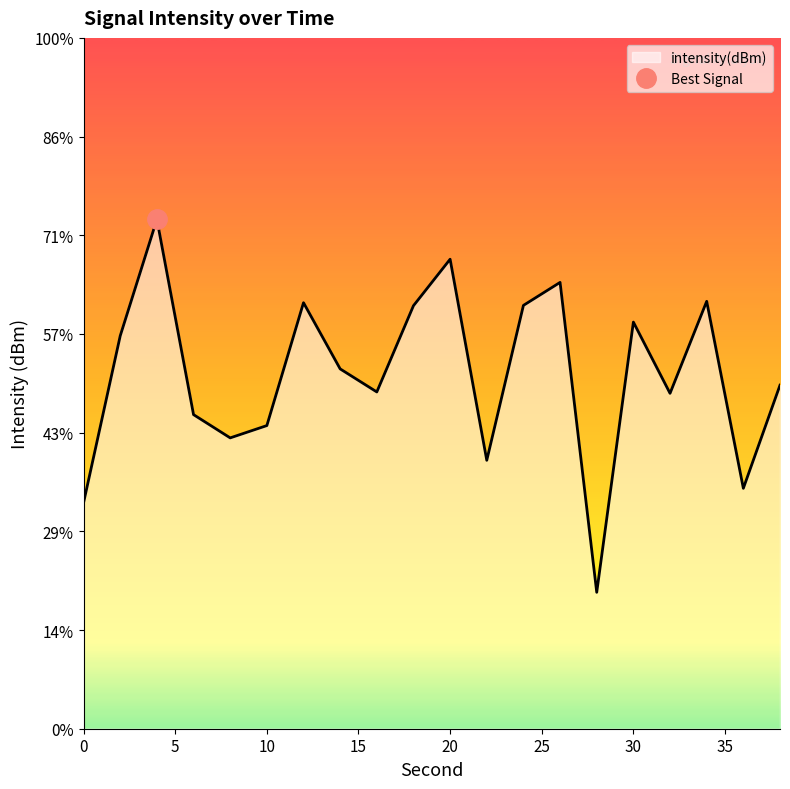

What is the difference between the maximum and minimum values?

18.9